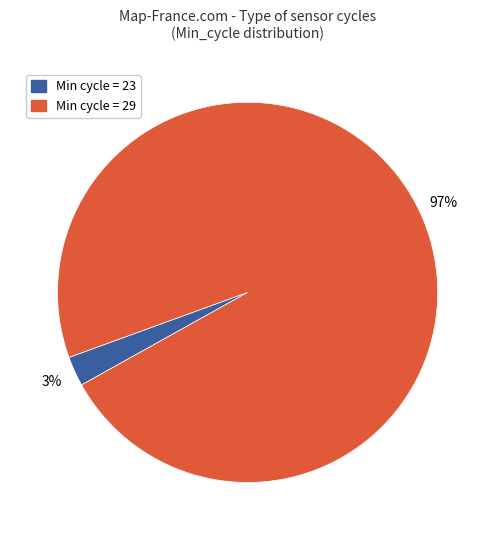

Is there any slice that represents more than half of the pie?

Yes